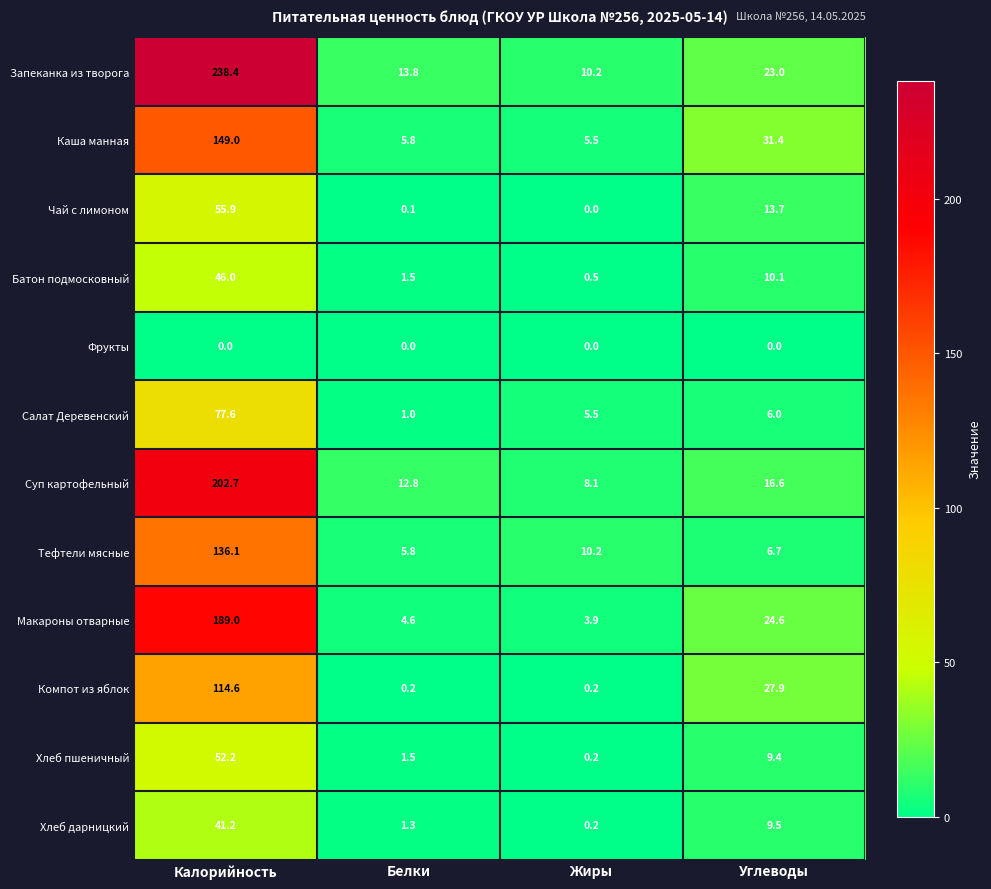

What is the sum of all Хлеб пшеничный values?

63.3